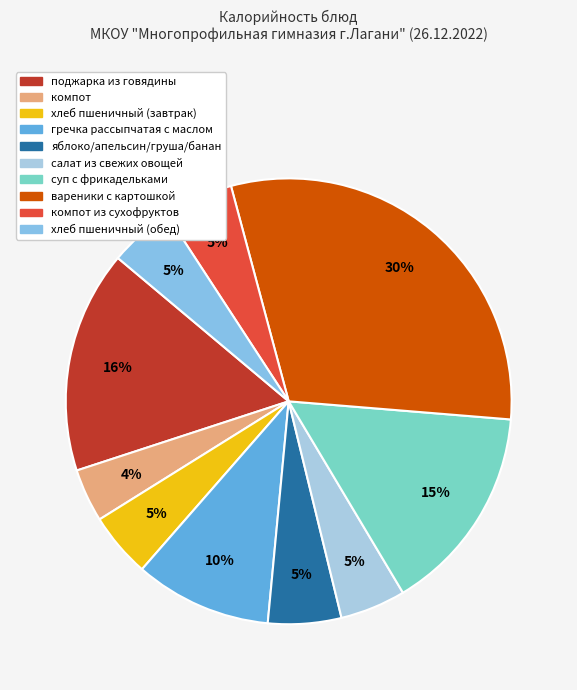

How many slices are in this pie chart?

10